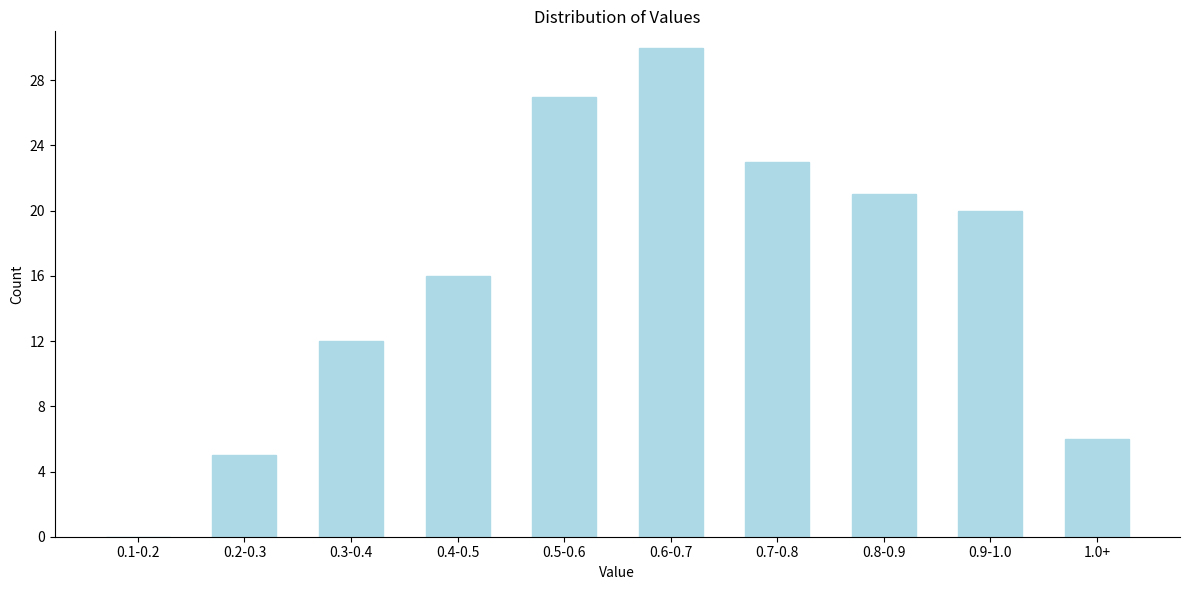

What is the sum of all values?

160